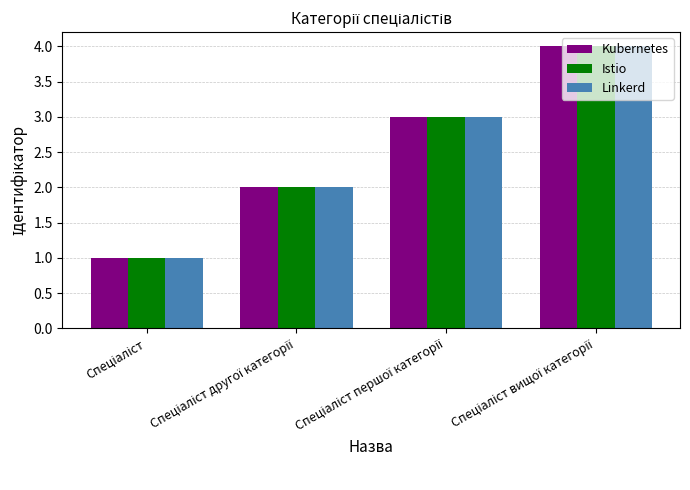

What is the highest value of the Linkerd series?

4